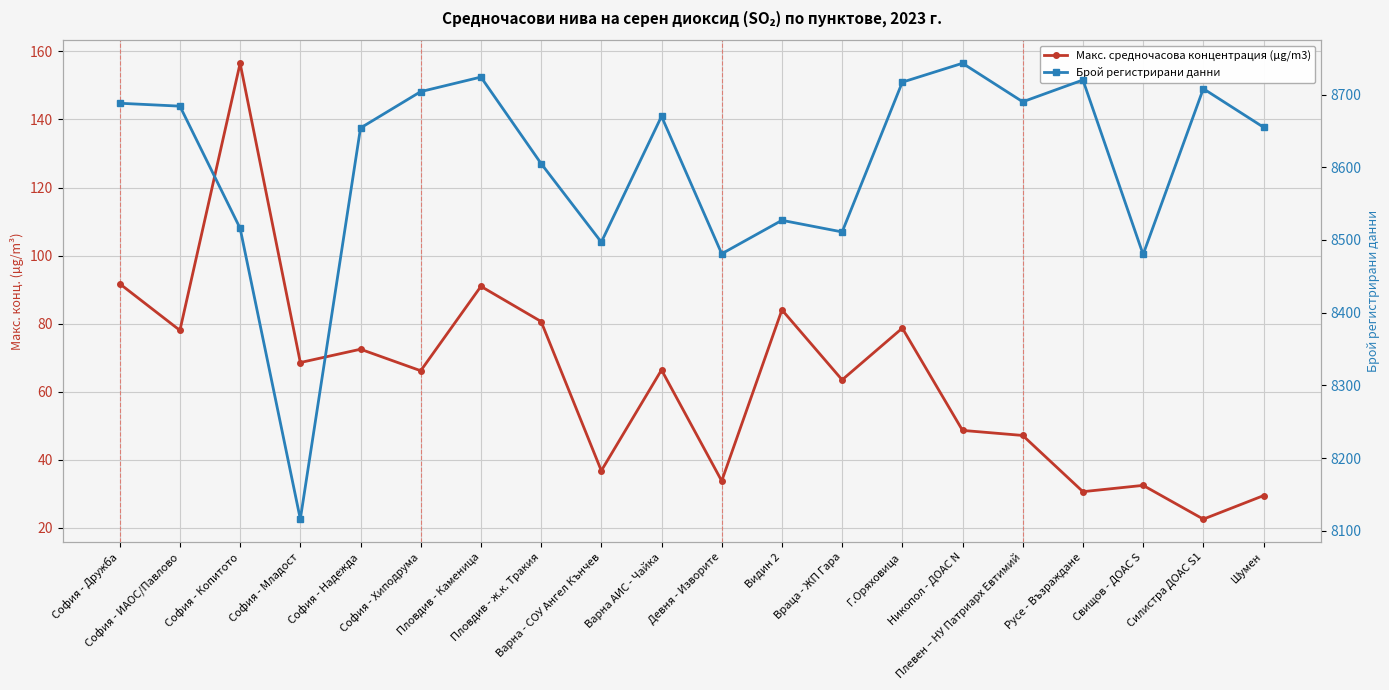

True or false: Макс. средночасова концентрация (µg/m3) and Брой регистрирани данни intersect in this chart.

False